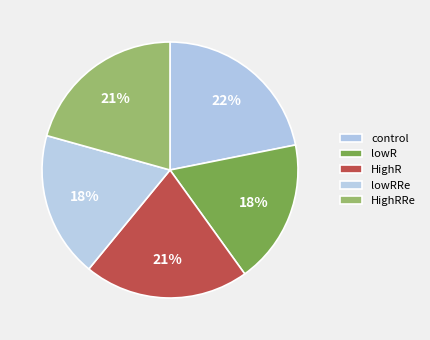

Which has a higher value, HighR or control?

control